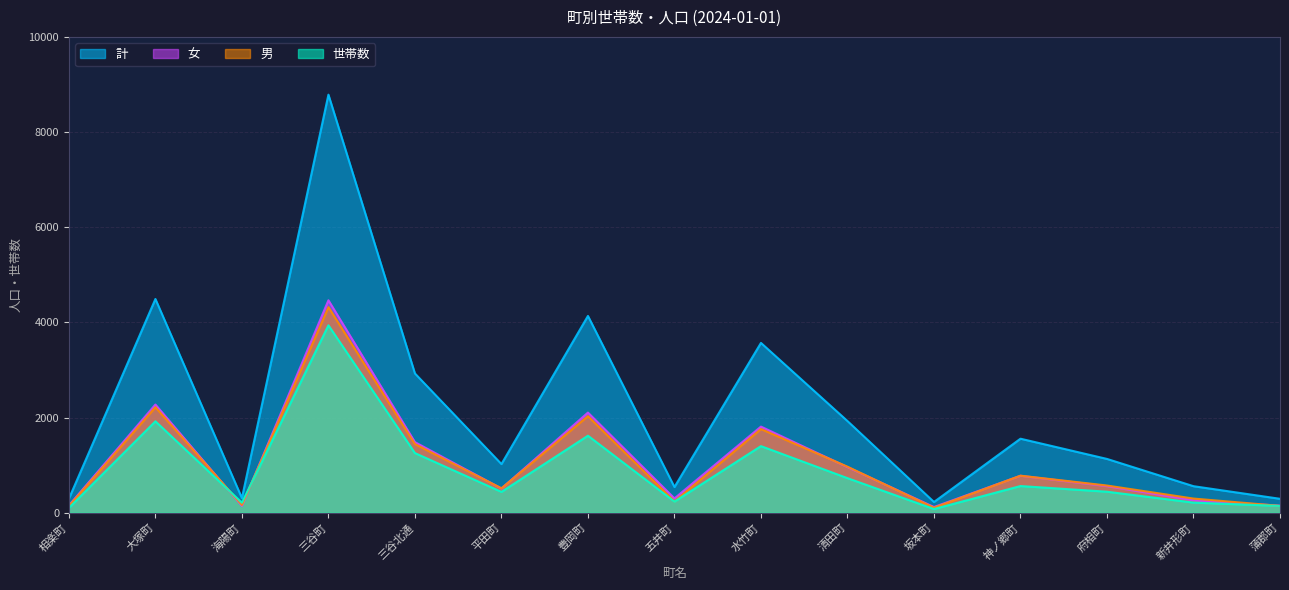

Where is 世帯数 nearest to the value 2008?

大塚町